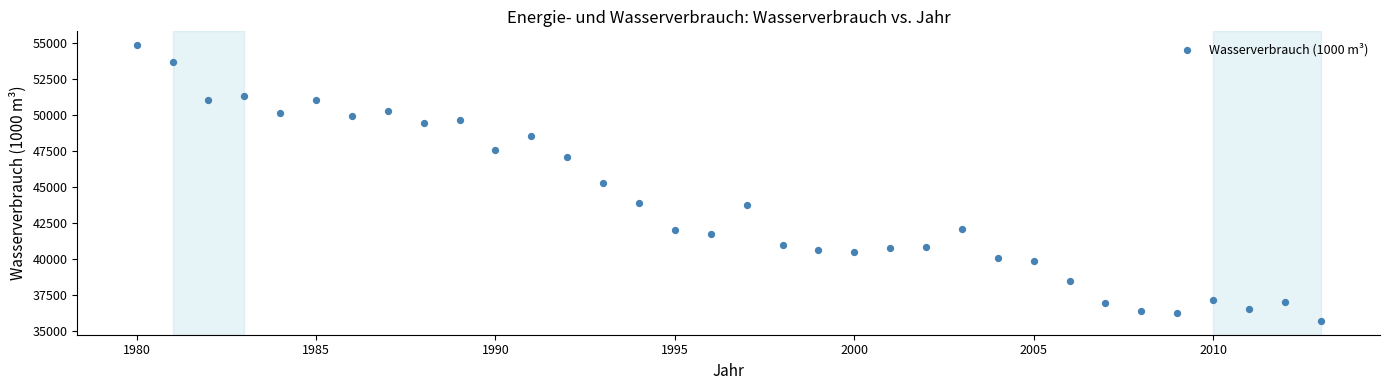

What is the range of Y values (max minus min)?

19113.6